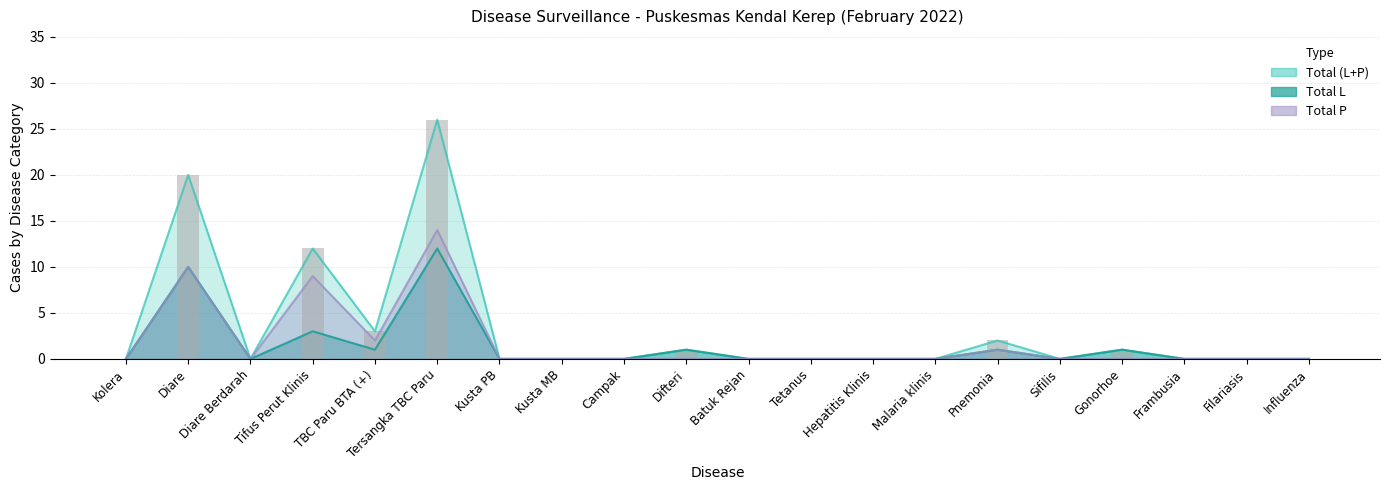

What is the value of the Total (L+P) bar at the 4th from the left?

12